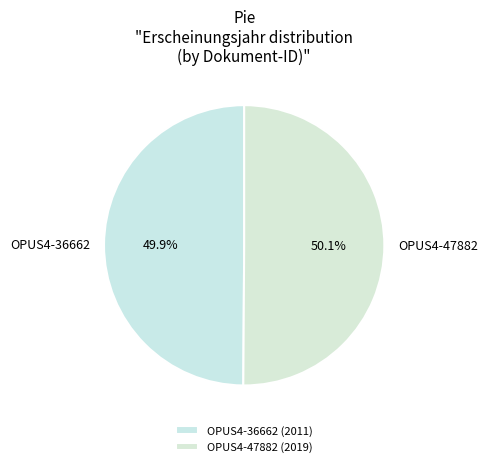

Is there a majority slice in this chart?

Yes